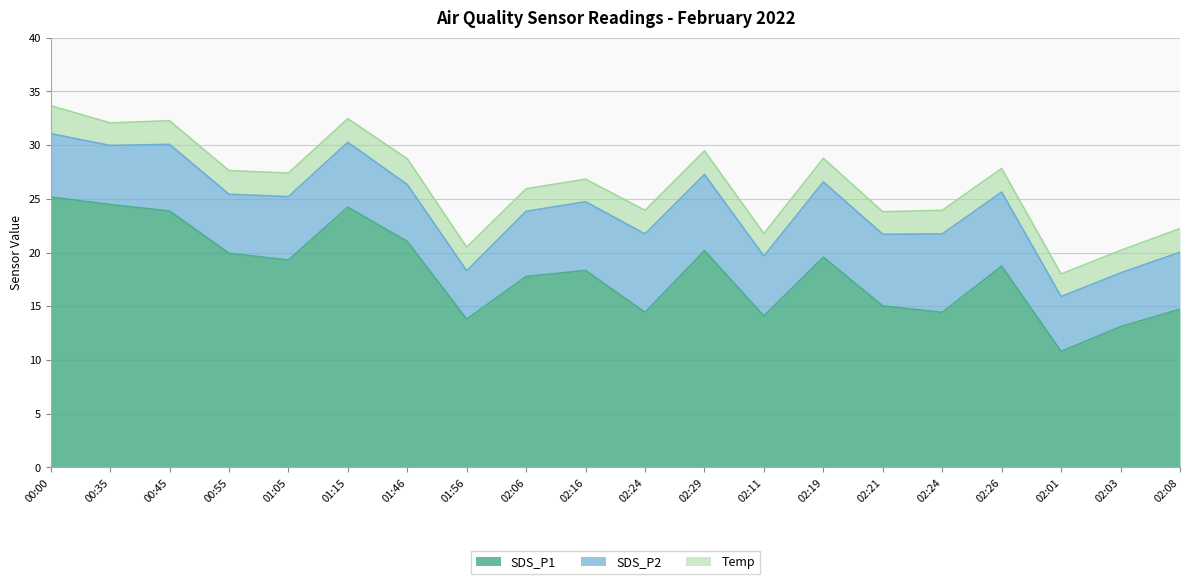

True or false: SDS_P2 and SDS_P1 cross at least once.

False